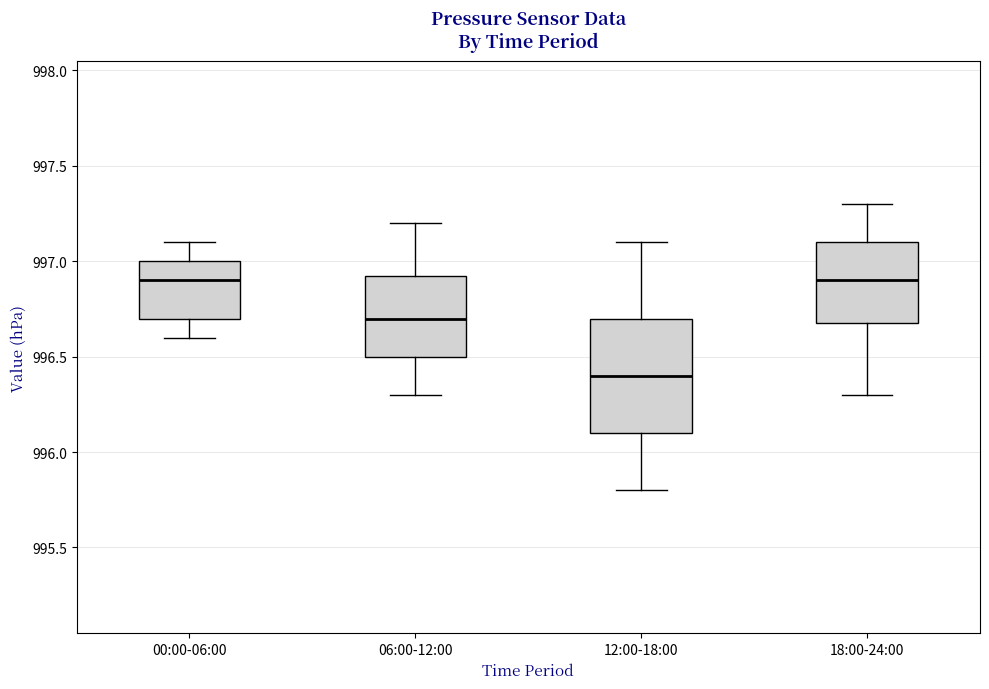

Comparing the boxes themselves (not the whiskers), which one is the tallest?

12:00-18:00